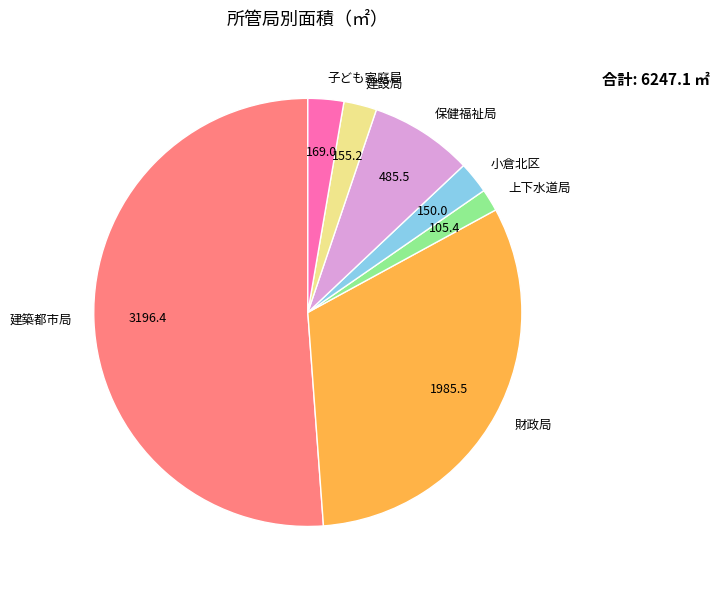

Which slice represents more than half of the pie?

建築都市局